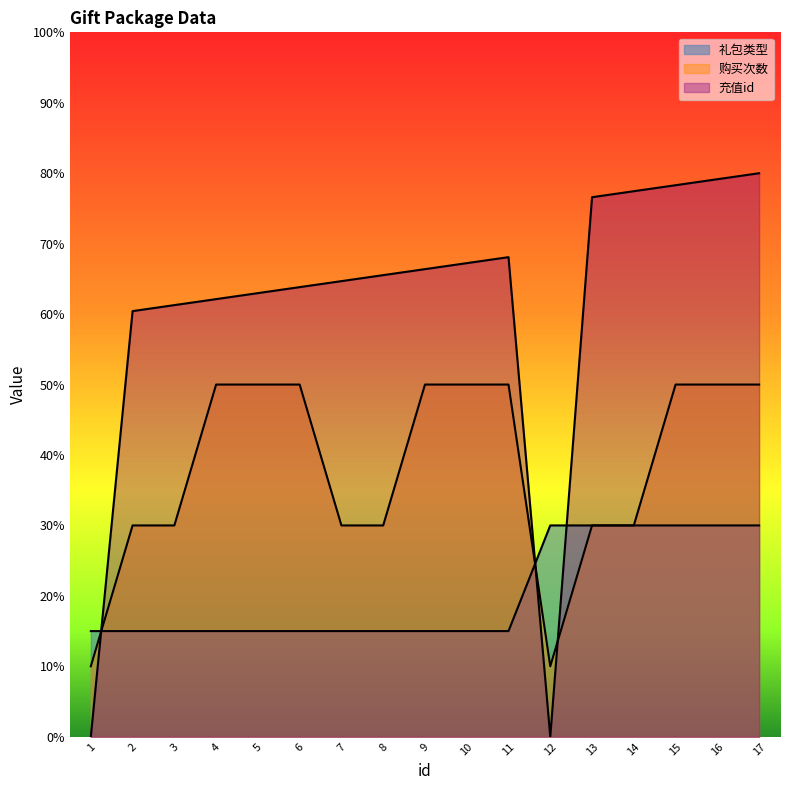

Which label corresponds to the smallest value in the chart?

1